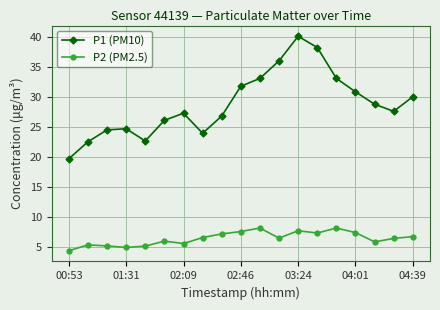

True or false: P2 (PM2.5) has more than 1 points higher than both neighbors.

True